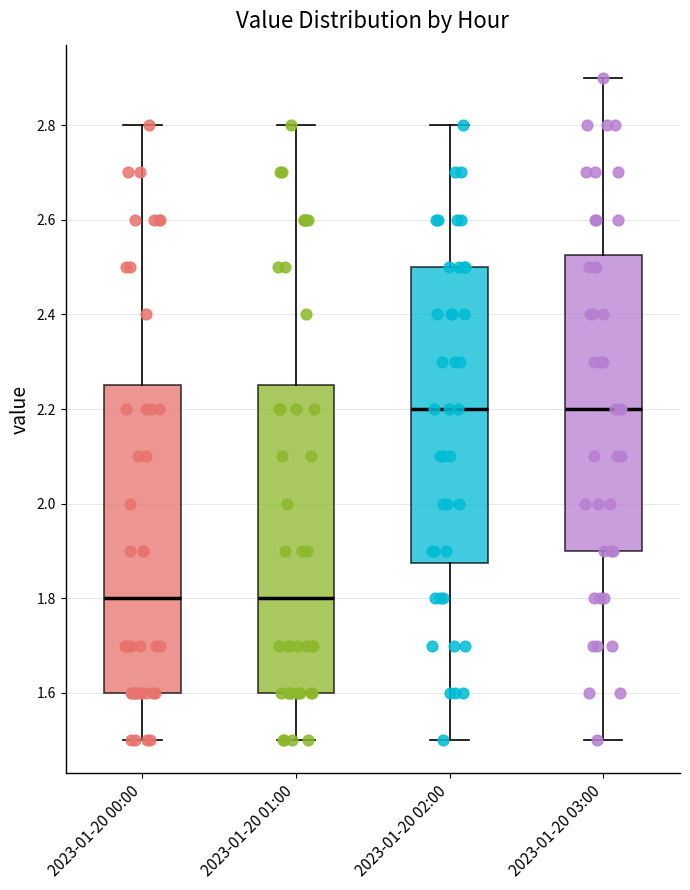

Reading left to right, transcribe this box plot: for each box, give where its median line is, the range the box spans, and where its two whiskers end, as read against the y-axis. The values are not printed on the chart, so give them approximately, as read against the axis.

2023-01-20 00:00: median 1.80, box 1.60 to 2.26, whiskers 1.50 to 2.80
2023-01-20 01:00: median 1.80, box 1.60 to 2.26, whiskers 1.50 to 2.80
2023-01-20 02:00: median 2.20, box 1.88 to 2.50, whiskers 1.50 to 2.80
2023-01-20 03:00: median 2.20, box 1.90 to 2.52, whiskers 1.50 to 2.90